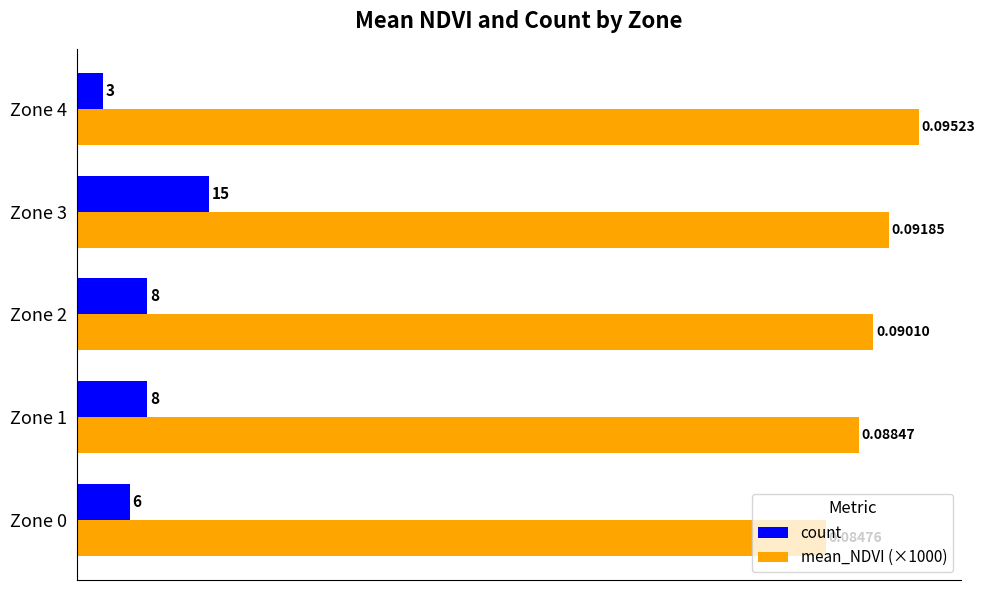

At Zone 3, list the series in order from smallest to largest.

count, mean_NDVI (×1000)